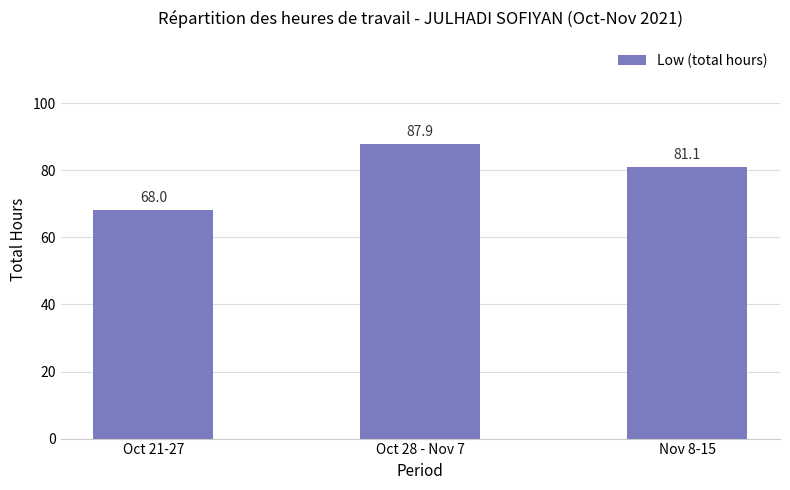

How many bars are there in total?

3